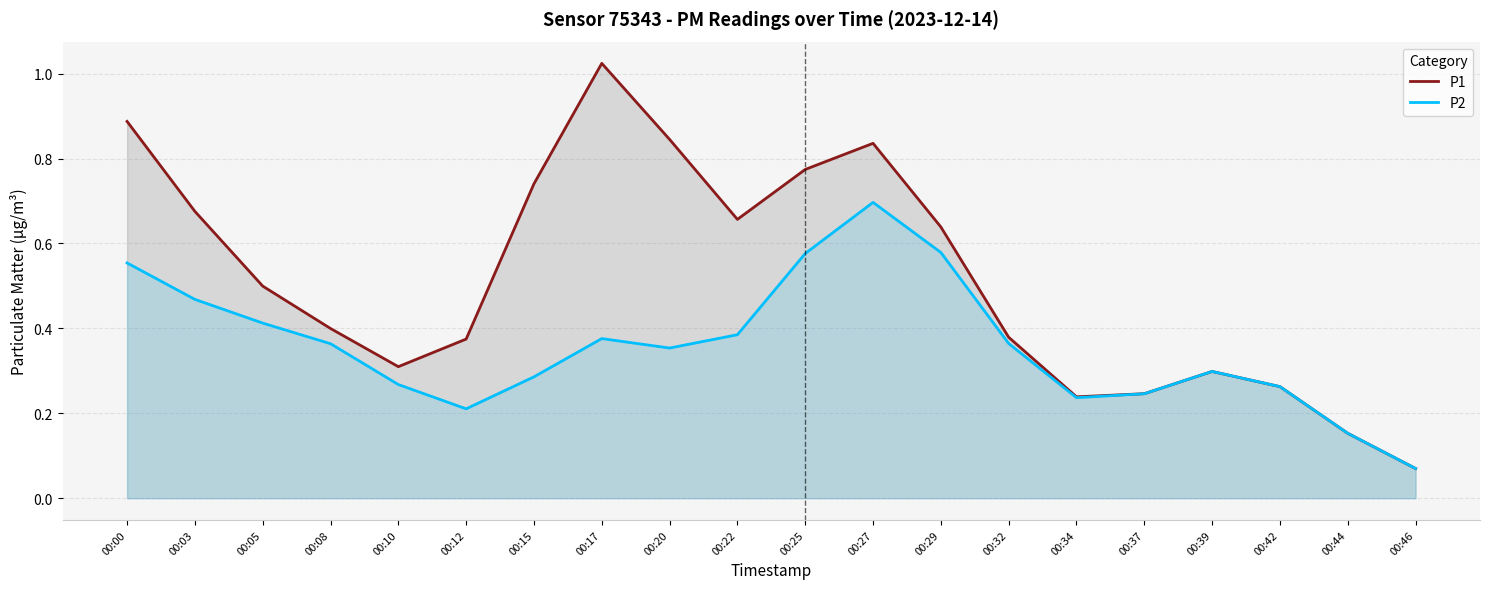

List the labels in order of P1 value, largest first.

00:17, 00:00, 00:20, 00:27, 00:25, 00:15, 00:03, 00:22, 00:29, 00:05, 00:08, 00:32, 00:12, 00:10, 00:39, 00:42, 00:37, 00:34, 00:44, 00:46